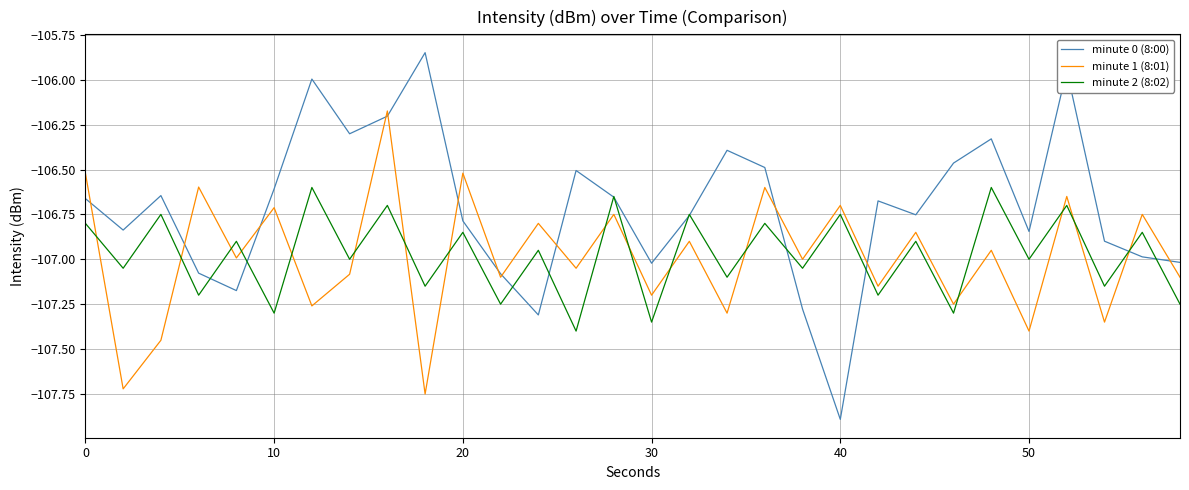

What are all the series names shown in the legend?

minute 0 (8:00), minute 1 (8:01), minute 2 (8:02)